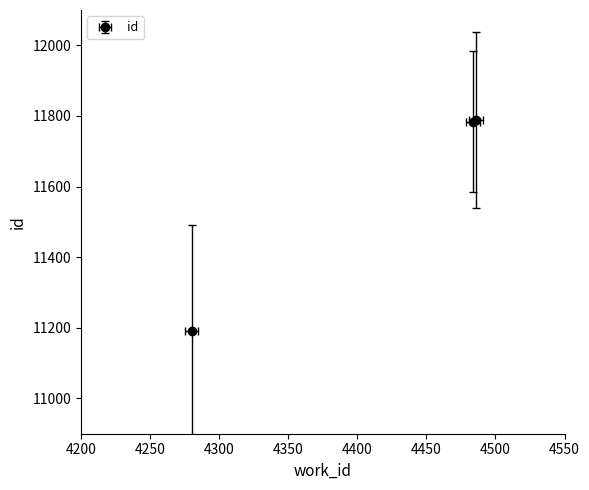

List the labels in order of value, smallest first.

4280, 4484, 4486